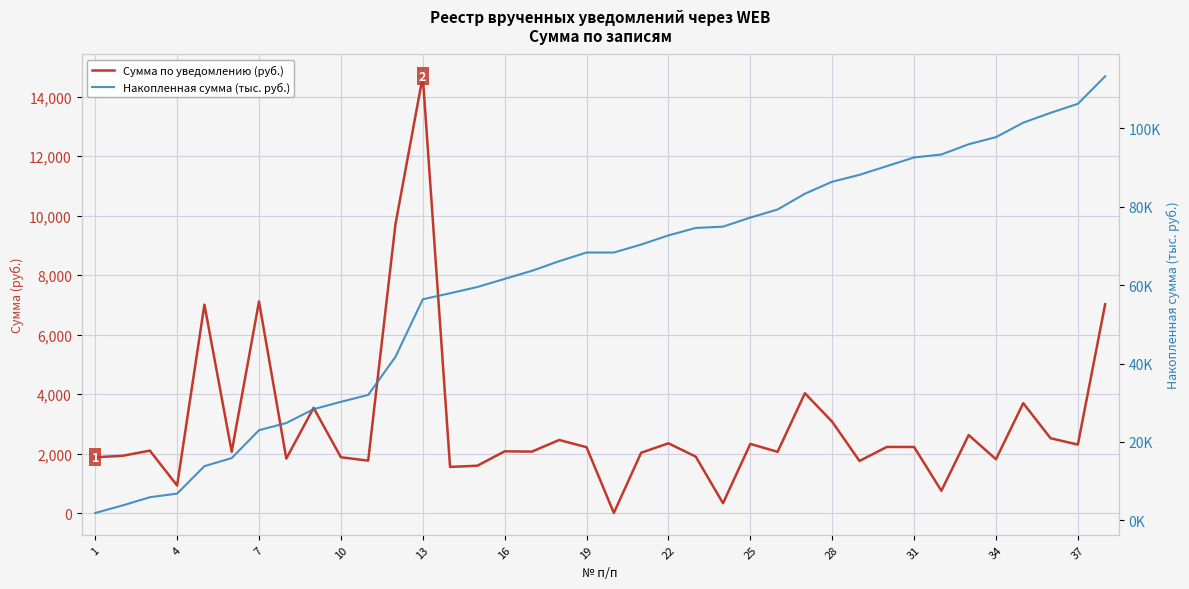

At how many categories does at least one series exceed 6825?

5